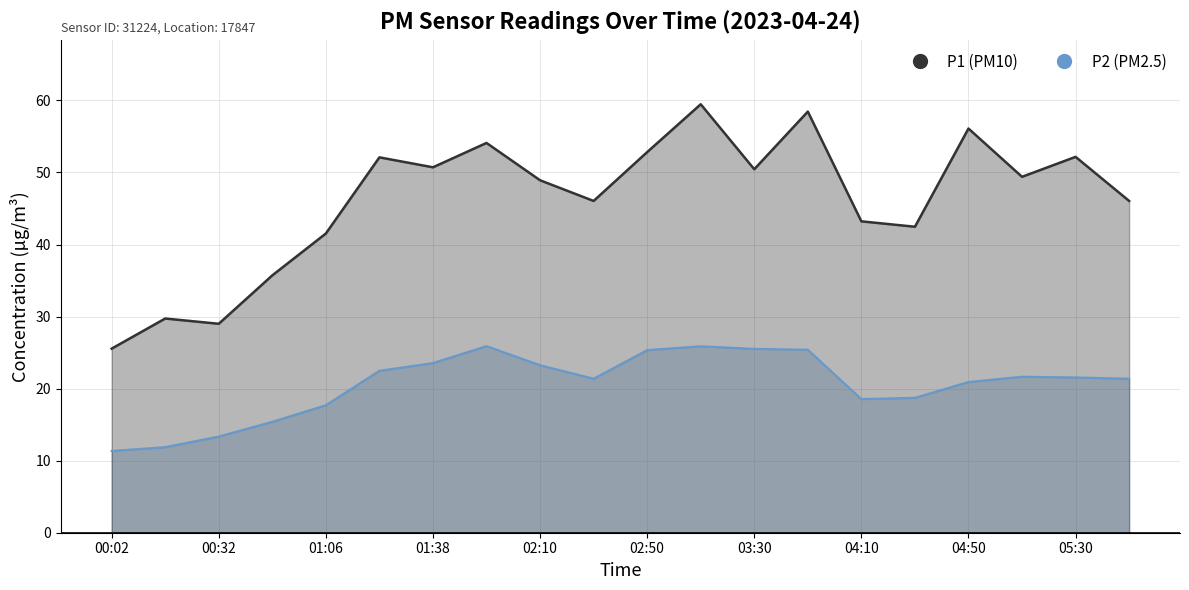

What is the label of the 20th point from the right?

00:02